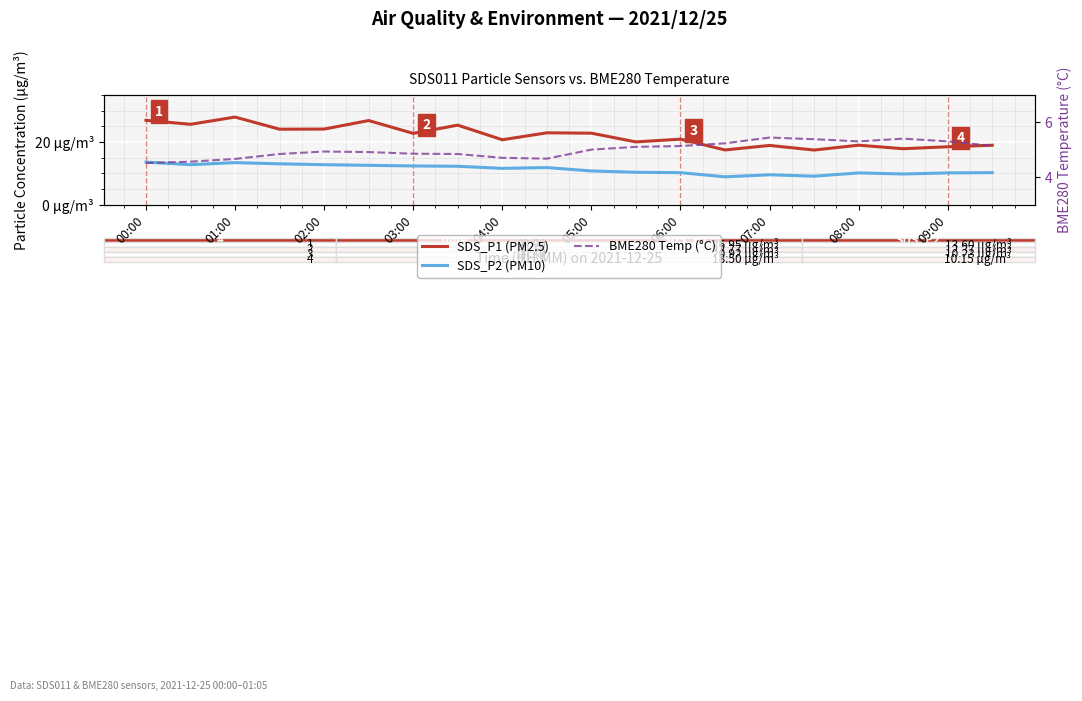

How many lines are shown in the chart?

3